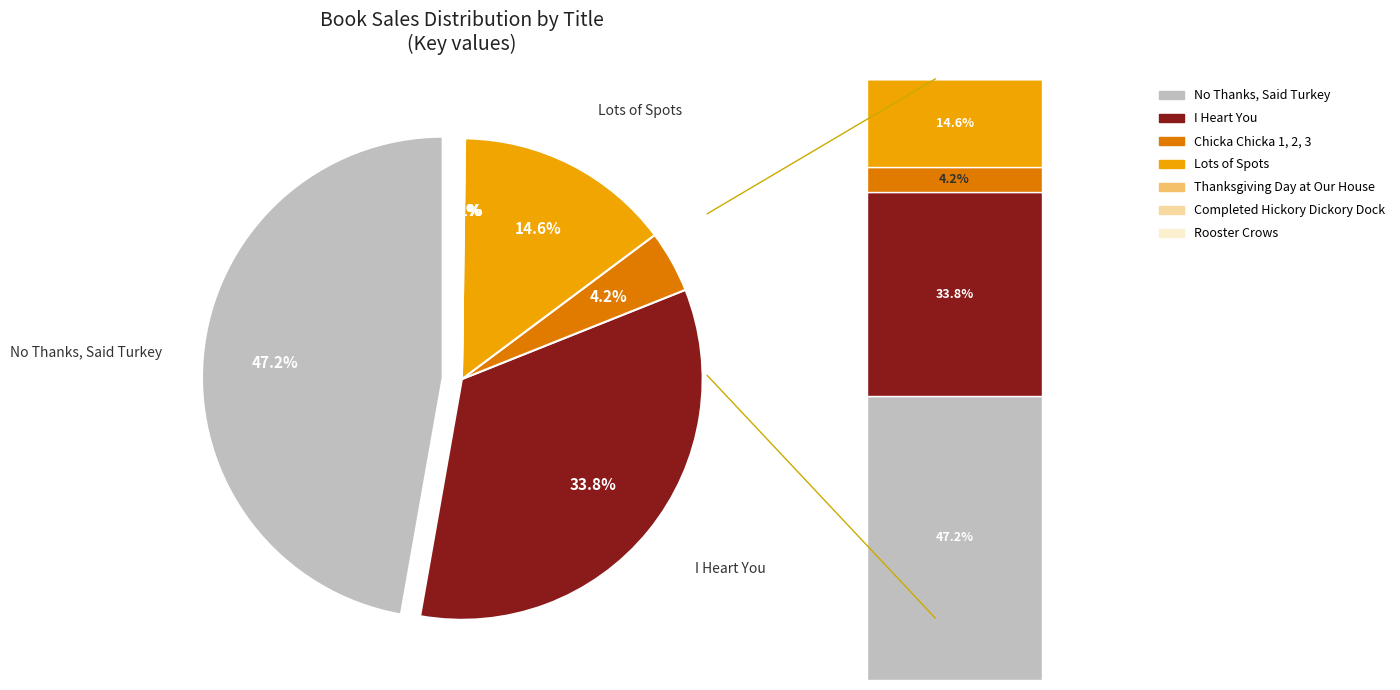

The I Heart You slice represents 34% of the pie. True or false?

True